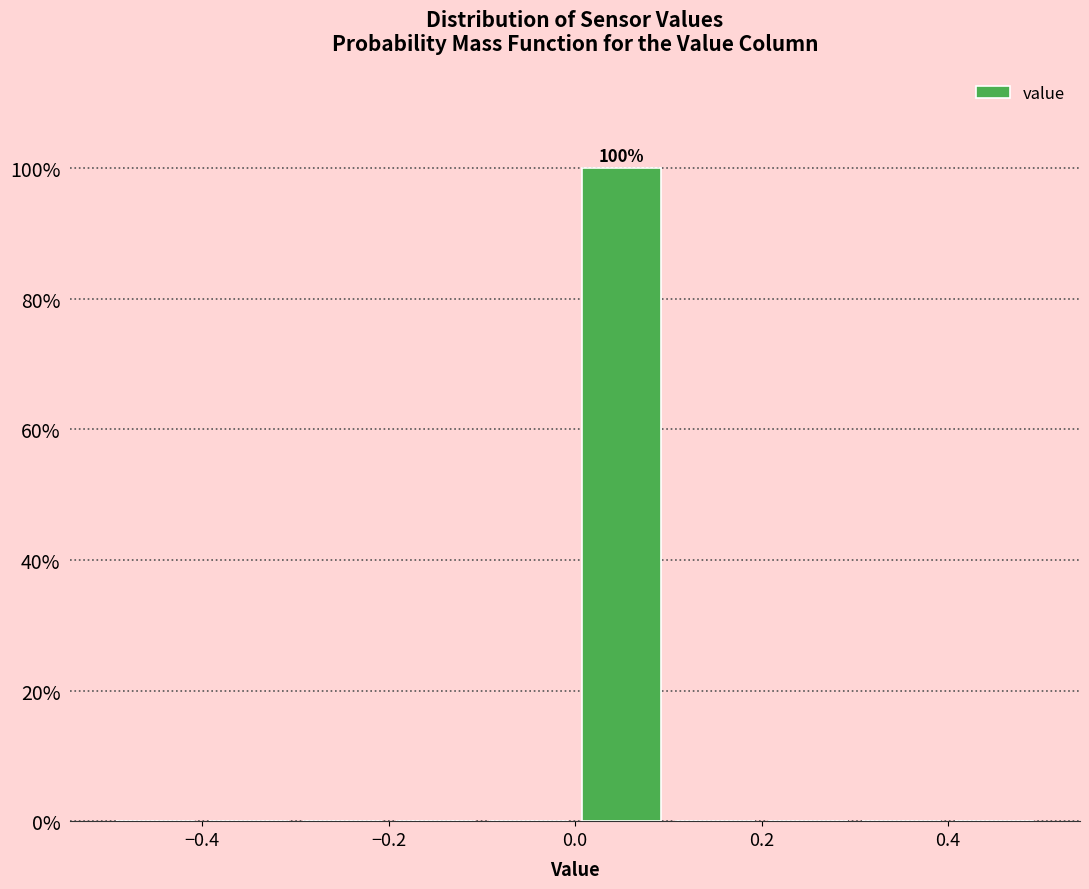

Over which range of the x-axis is the bar tallest?

0.0 to 0.1